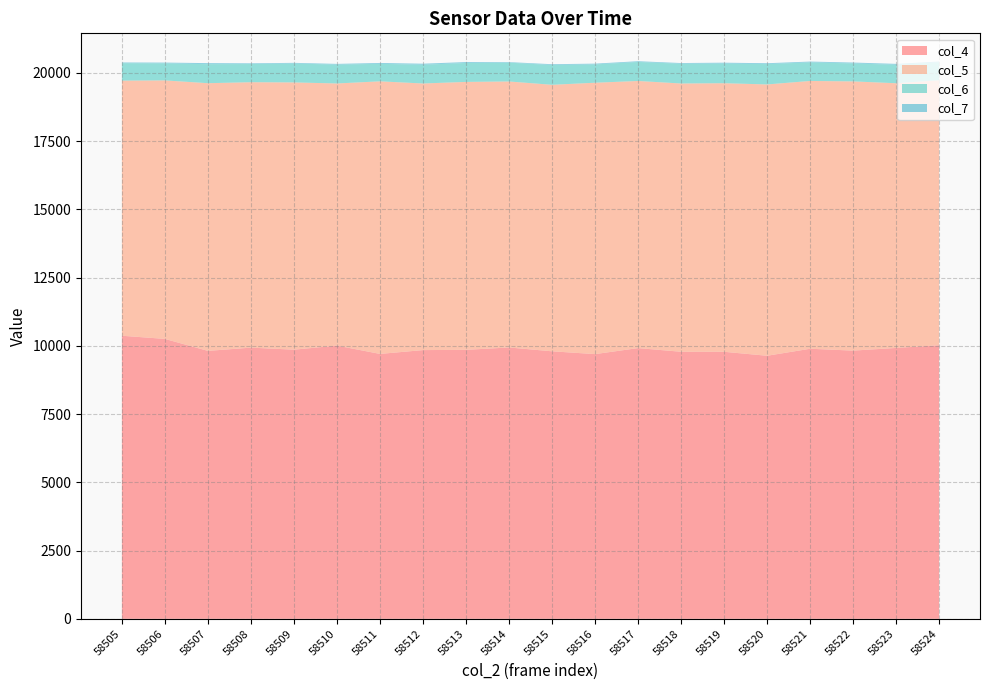

Reading left to right, transcribe all the data shown in this chart.

col_4: 58505=10371	58506=10255	58507=9816	58508=9935	58509=9860	58510=10010	58511=9705	58512=9845	58513=9854	58514=9941	58515=9801	58516=9698	58517=9918	58518=9784	58519=9783	58520=9637	58521=9894	58522=9826	58523=9924	58524=10022
col_5: 58505=9346	58506=9470	58507=9807	58508=9724	58509=9791	58510=9603	58511=9986	58512=9767	58513=9816	58514=9745	58515=9763	58516=9942	58517=9786	58518=9828	58519=9839	58520=9940	58521=9811	58522=9863	58523=9697	58524=9707
col_6: 58505=639	58506=625	58507=696	58508=665	58509=691	58510=691	58511=641	58512=687	58513=693	58514=688	58515=725	58516=670	58517=696	58518=723	58519=719	58520=745	58521=681	58522=657	58523=677	58524=655
col_7: 58505=26	58506=28	58507=39	58508=27	58509=26	58510=26	58511=32	58512=38	58513=34	58514=21	58515=29	58516=29	58517=28	58518=26	58519=33	58520=32	58521=29	58522=33	58523=33	58524=33